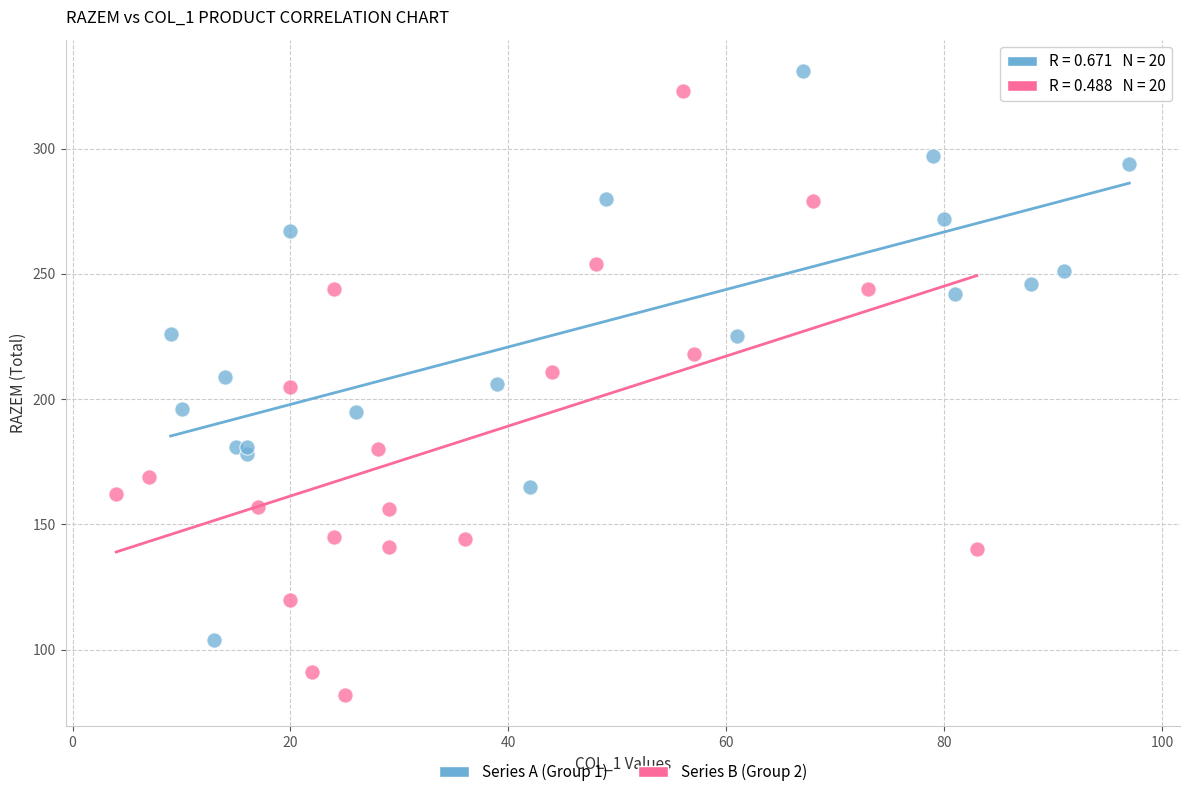

Which series has the widest spread of Y values?

Series B (Group 2)